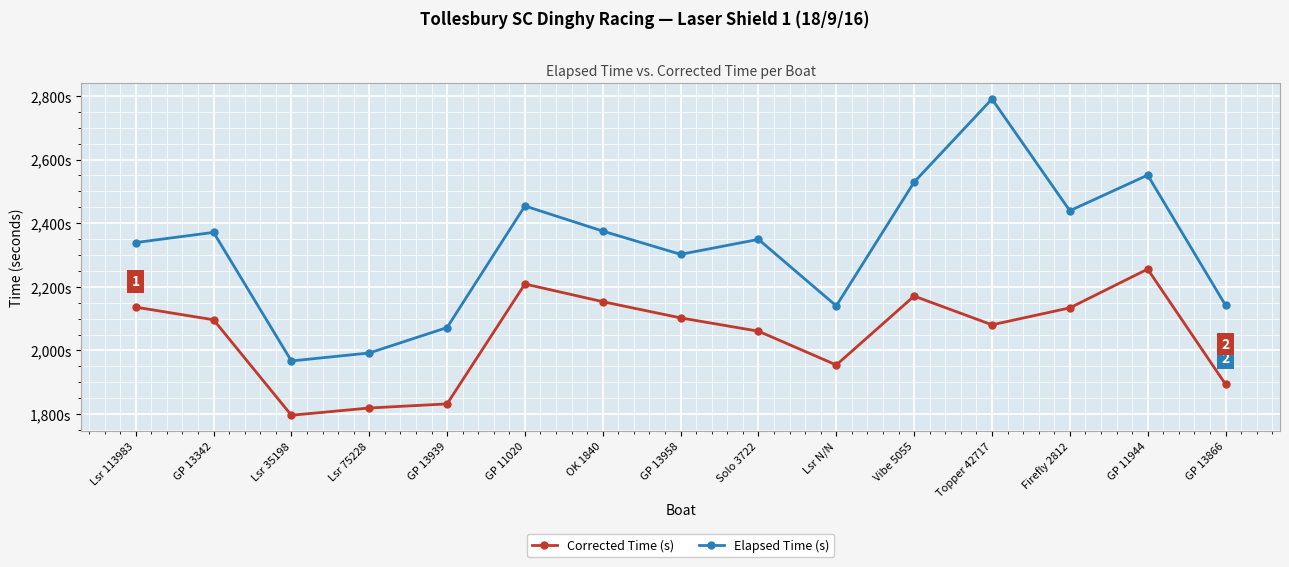

Rank the series at GP 13342 from highest to lowest value.

Elapsed Time (s), Corrected Time (s)